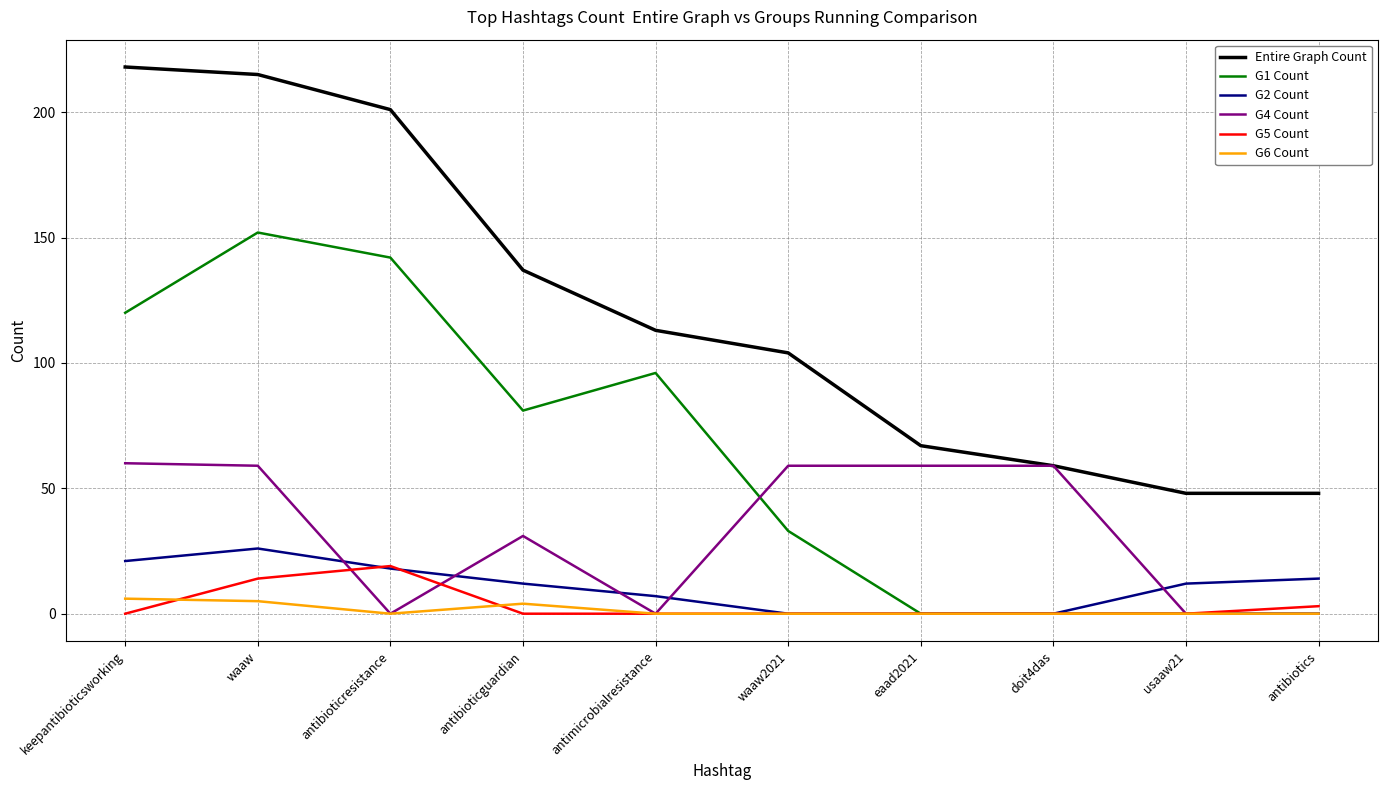

The G6 Count series shows 0 at usaaw21. True or false?

True